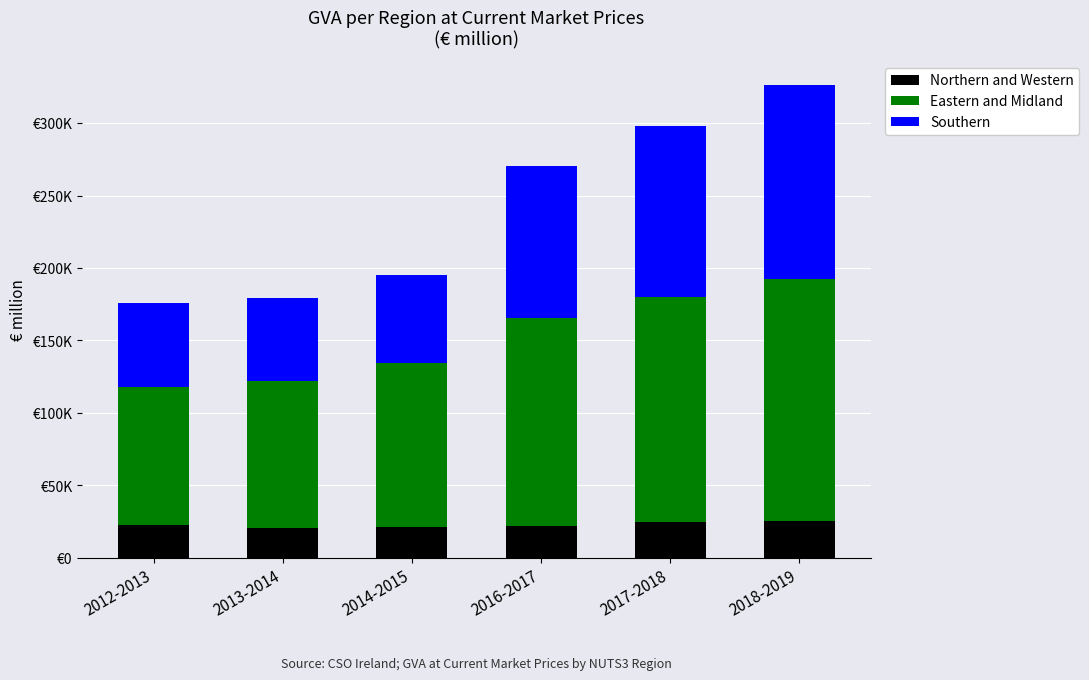

Does the chart contain stacked bars?

Yes